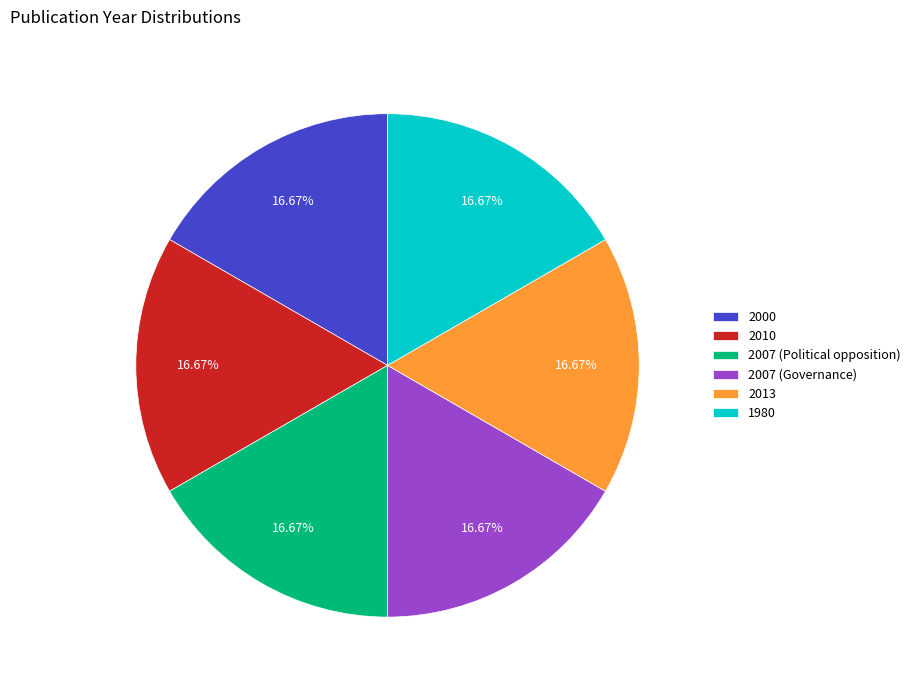

What is the ratio of the value at 1980 to the value at 2010?

1.0